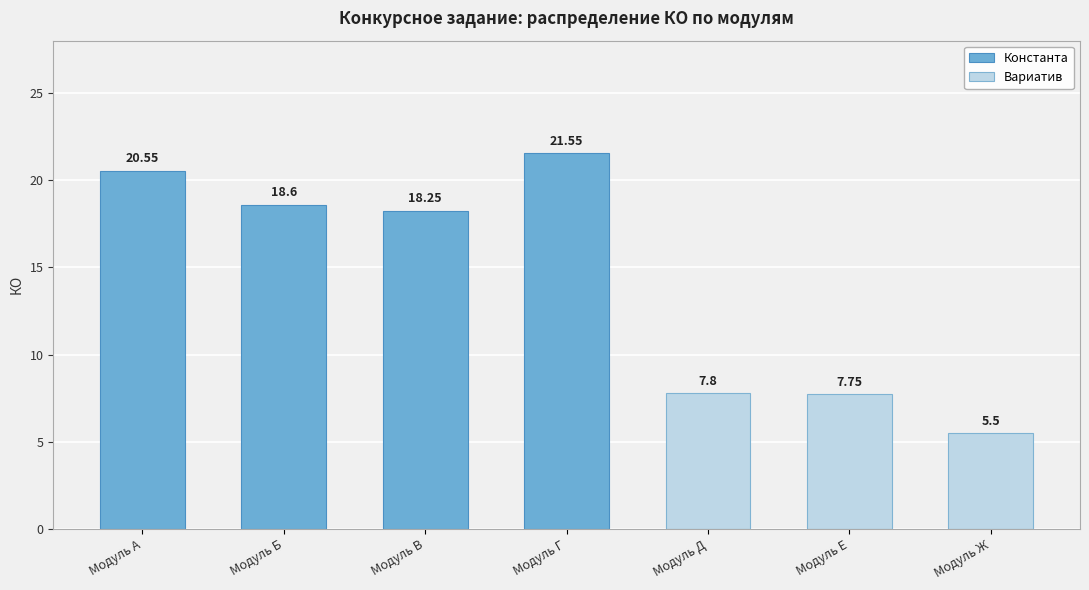

Reading left to right, transcribe all the data shown in this chart.

Константа: 20.6	18.6	18.2	21.6	0.0	0.0	0.0
Вариатив: 0.0	0.0	0.0	0.0	7.8	7.8	5.5